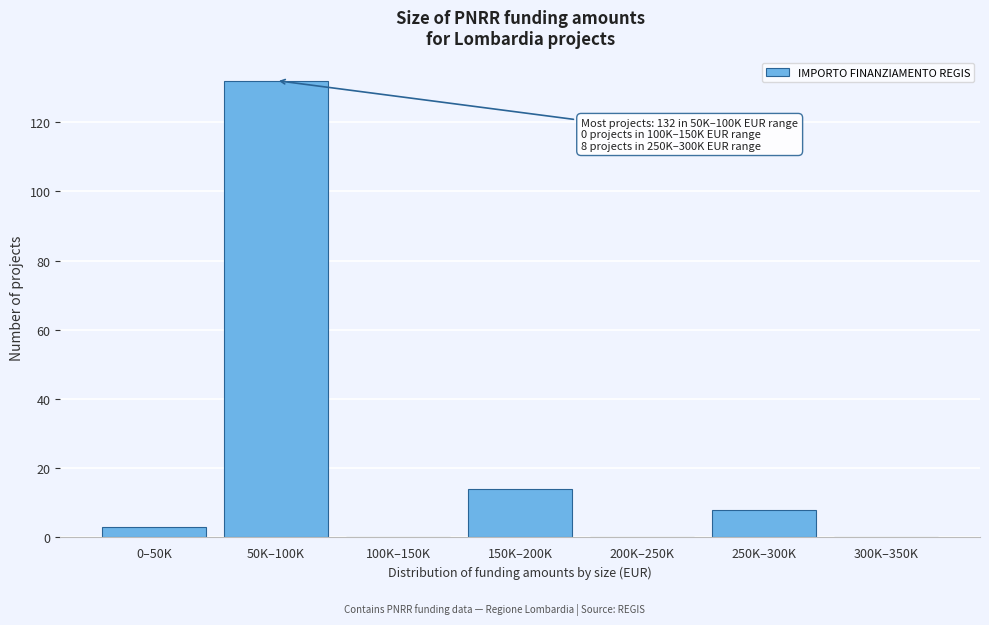

Reading left to right, extract all data points from this chart.

0–50K=3	50K–100K=132	100K–150K=0	150K–200K=14	200K–250K=0	250K–300K=8	300K–350K=0